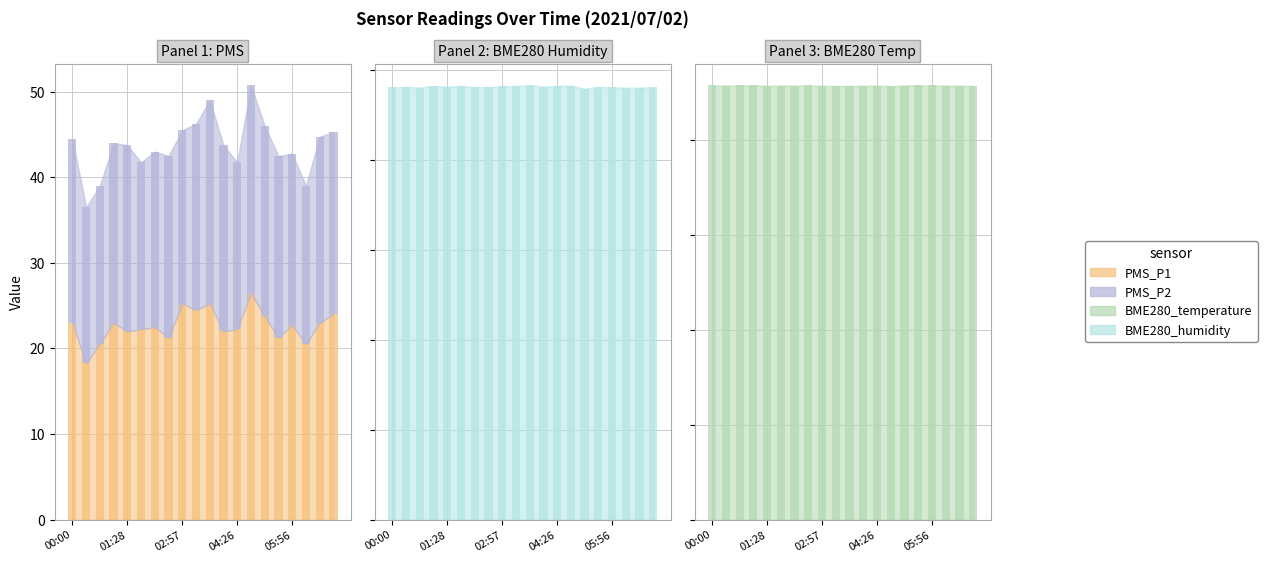

Reading left to right, what are all the values shown in this chart?

PMS_P1: 23.0	18.2	20.5	23.0	22.0	22.2	22.5	21.2	25.2	24.5	25.2	22.0	22.2	26.5	23.8	21.2	22.8	20.5	23.0	24.0
PMS_P2: 21.5	18.2	18.5	21.0	21.8	19.5	20.5	21.2	20.2	21.8	23.8	21.8	19.5	24.2	22.2	21.2	20.0	18.5	21.8	21.2
BME280_temperature: 22.9	22.9	22.9	22.9	22.9	22.9	22.9	22.9	22.9	22.9	22.9	22.9	22.9	22.9	22.9	22.9	22.9	22.9	22.9	22.9
BME280_humidity: 48.0	48.1	48.0	48.2	48.1	48.2	48.0	48.1	48.1	48.2	48.2	48.1	48.2	48.2	47.9	48.1	48.0	48.0	48.0	48.0